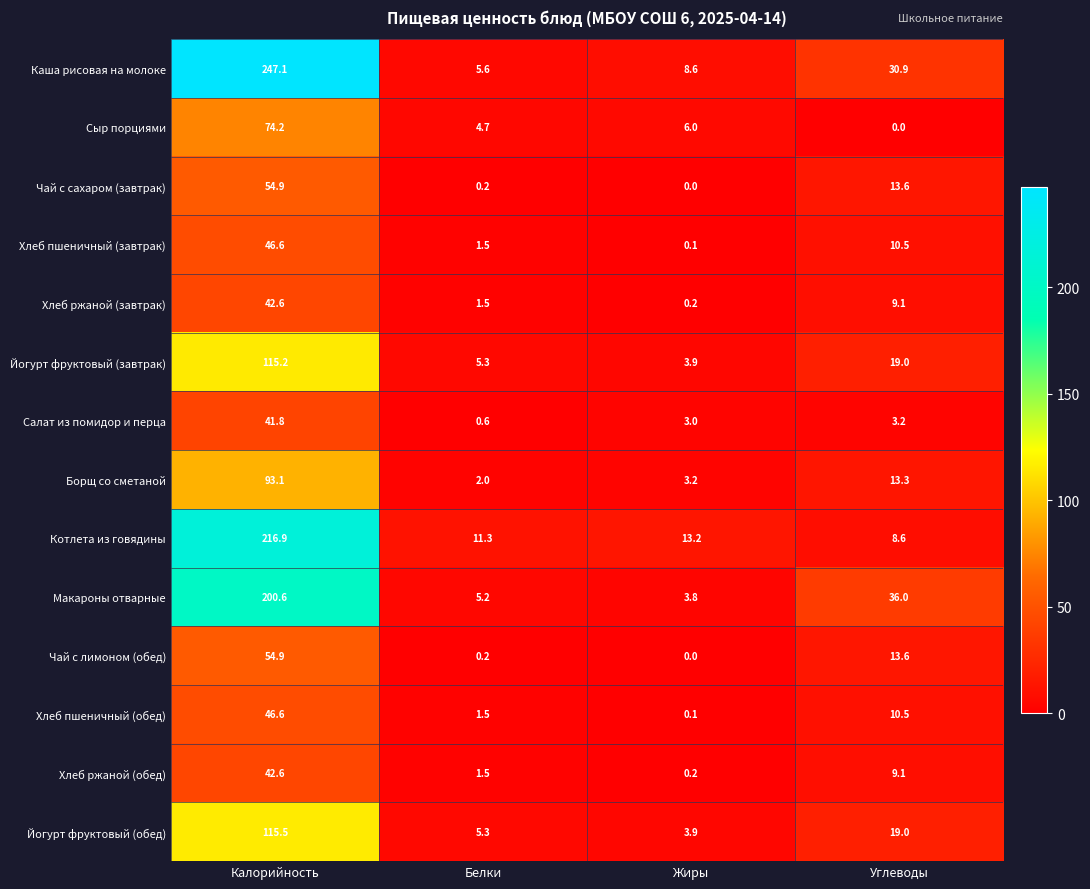

What is the maximum value shown in the chart?

247.1